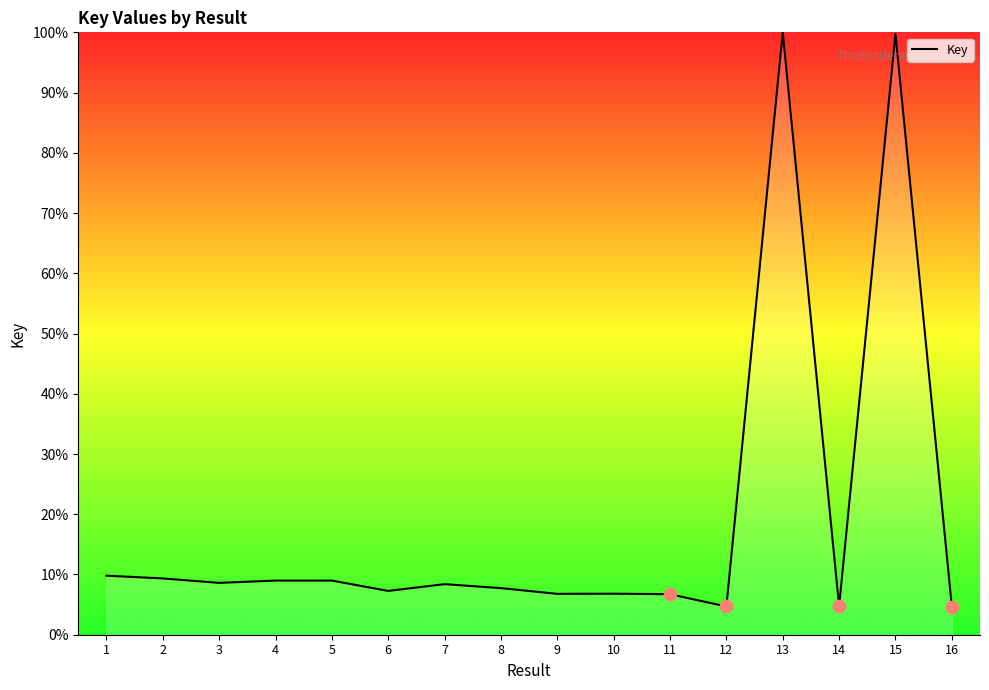

Approximately how many times larger is the value at 11 compared to 2?

0.7